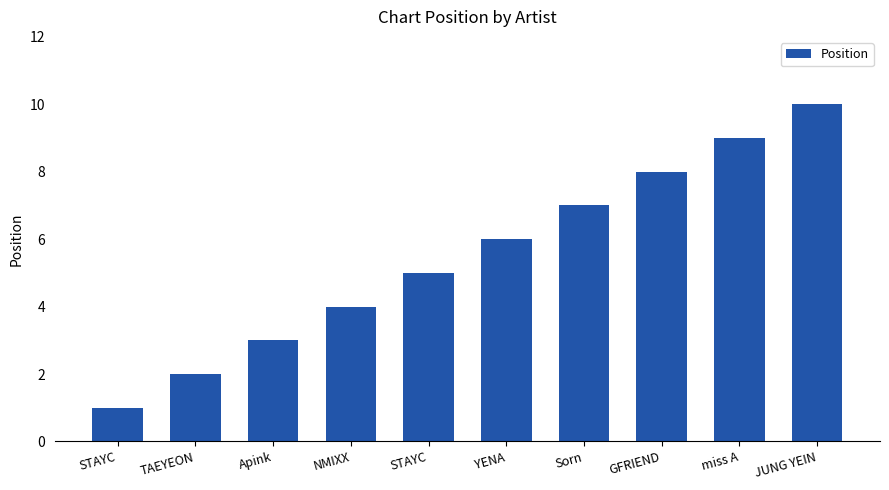

What is the ratio of the value at NMIXX to the value at JUNG YEIN?

0.4